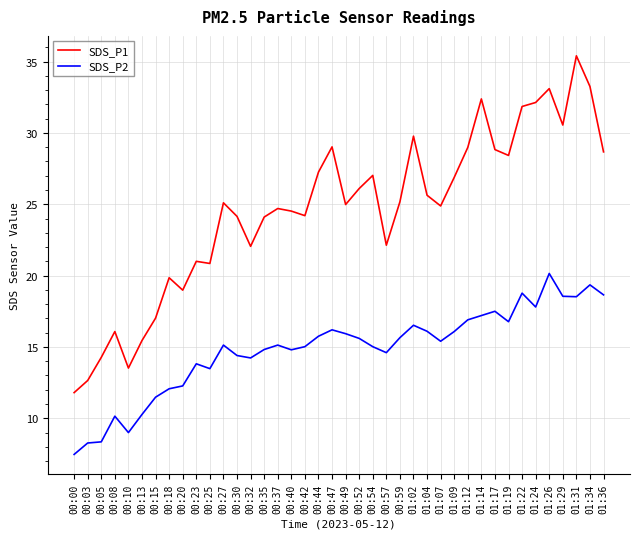

What is the difference between the maximum and minimum values in the SDS_P2 series?

12.7